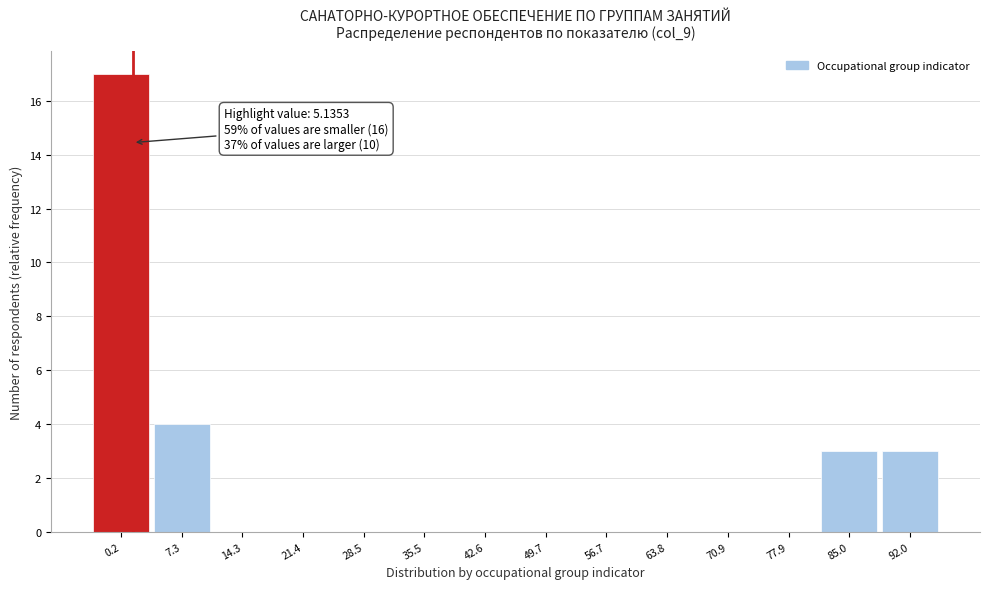

Reading left to right, list all the values displayed in this chart.

0.2=17	7.3=4	14.3=0	21.4=0	28.5=0	35.5=0	42.6=0	49.7=0	56.7=0	63.8=0	70.9=0	77.9=0	85.0=3	92.0=3